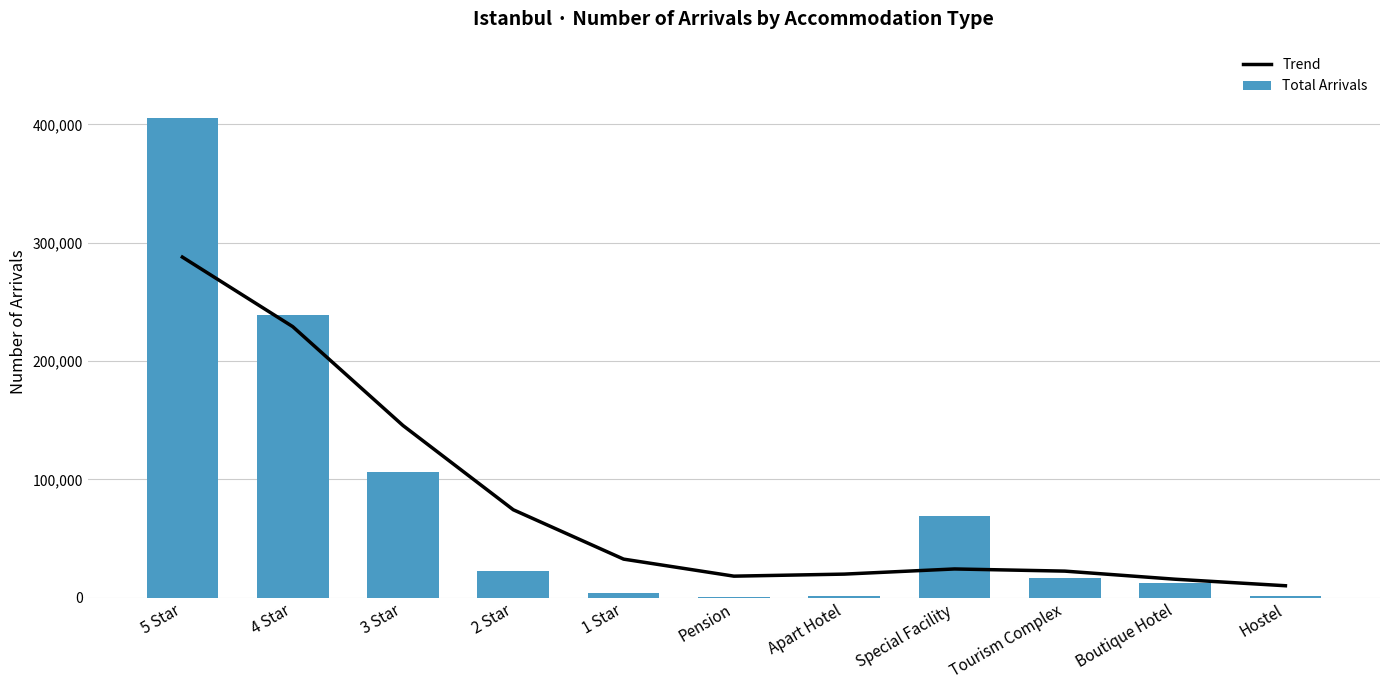

Which series has the widest spread of values?

Total Arrivals